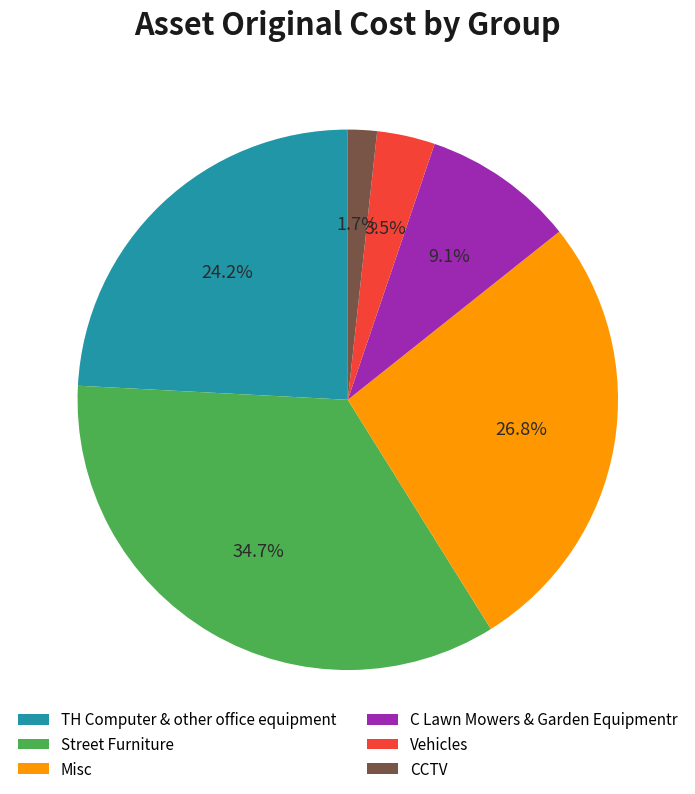

What is the smallest slice in the pie chart?

CCTV